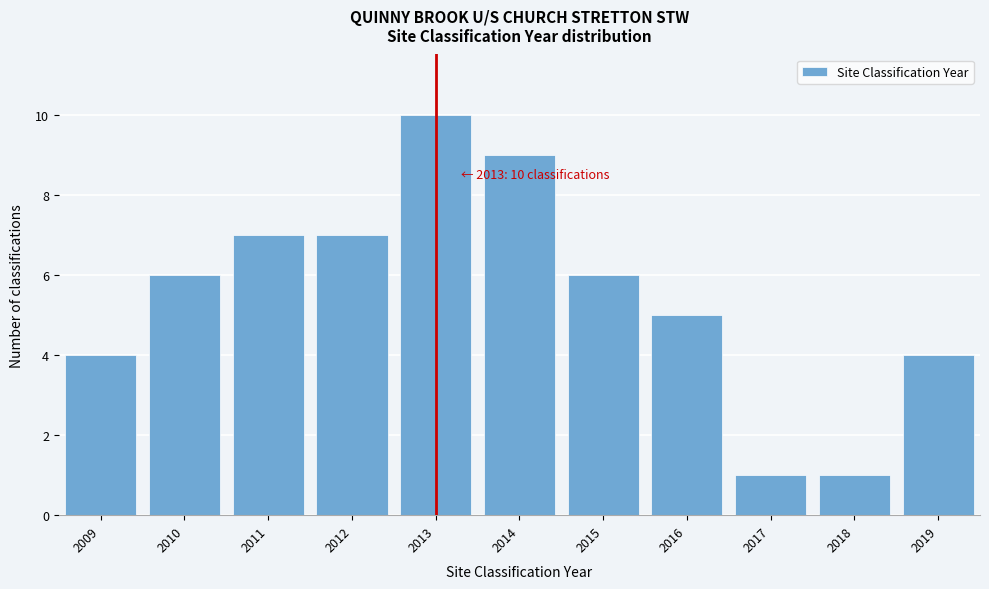

Reading left to right, transcribe all the data shown in this chart.

2009=4	2010=6	2011=7	2012=7	2013=10	2014=9	2015=6	2016=5	2017=1	2018=1	2019=4